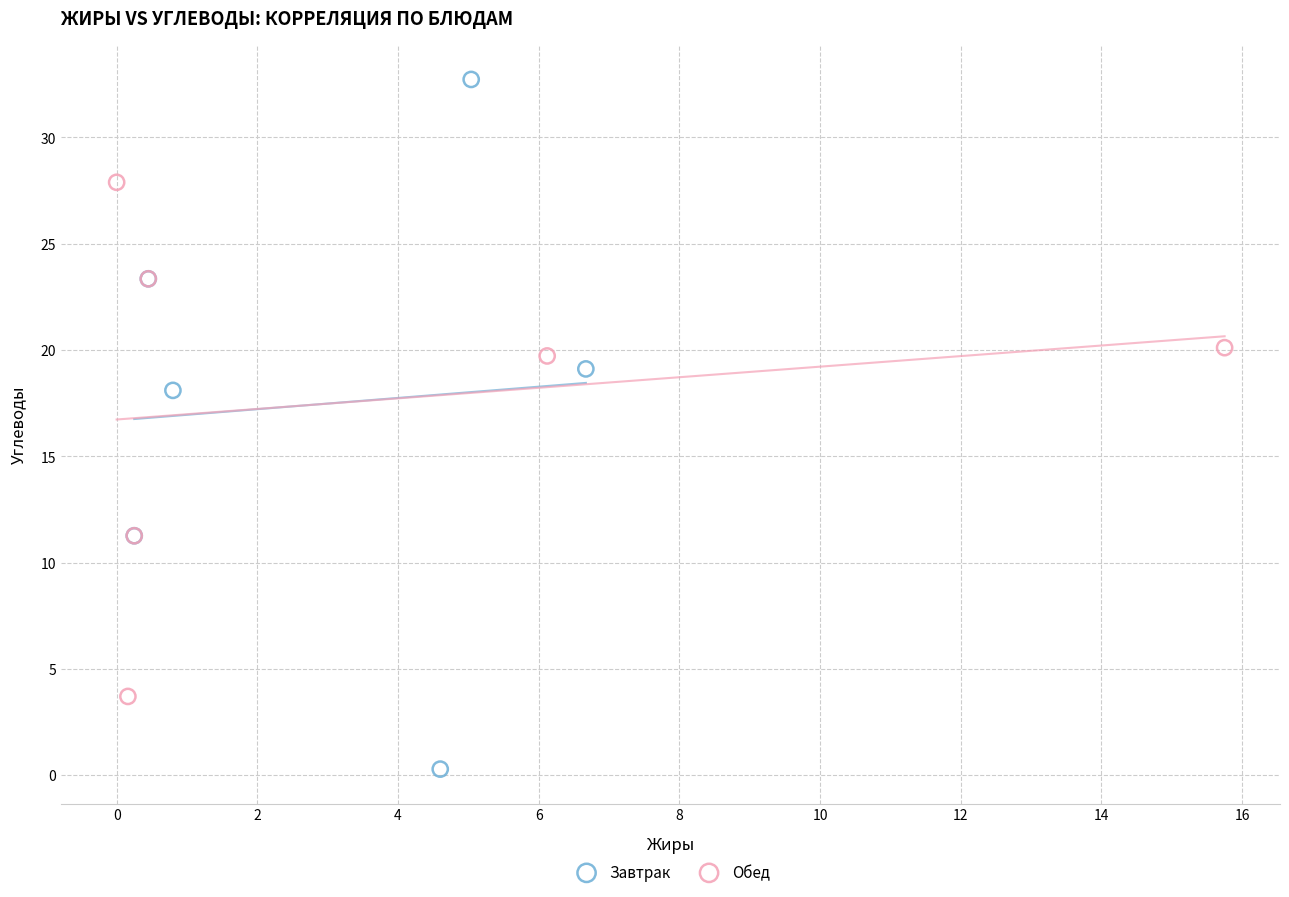

Which series contains the highest Y value?

Завтрак